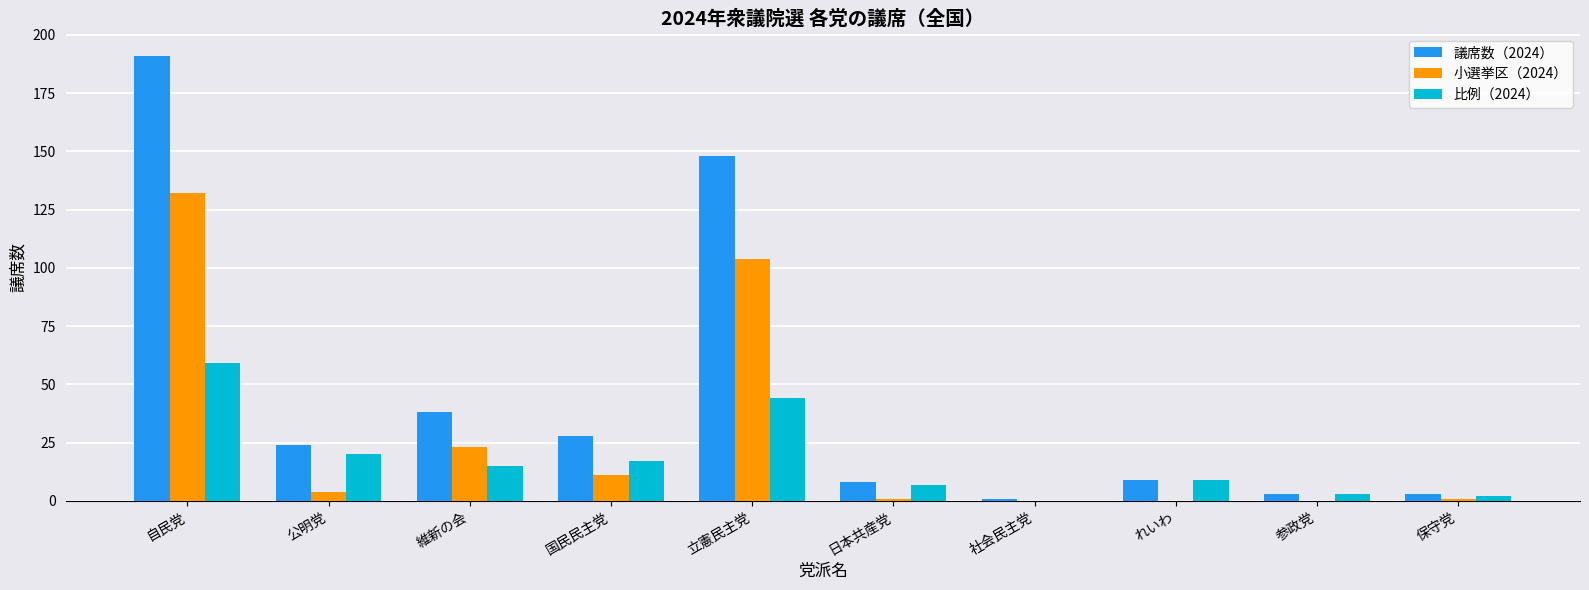

Where does the 議席数（2024） series first go above 24?

自民党